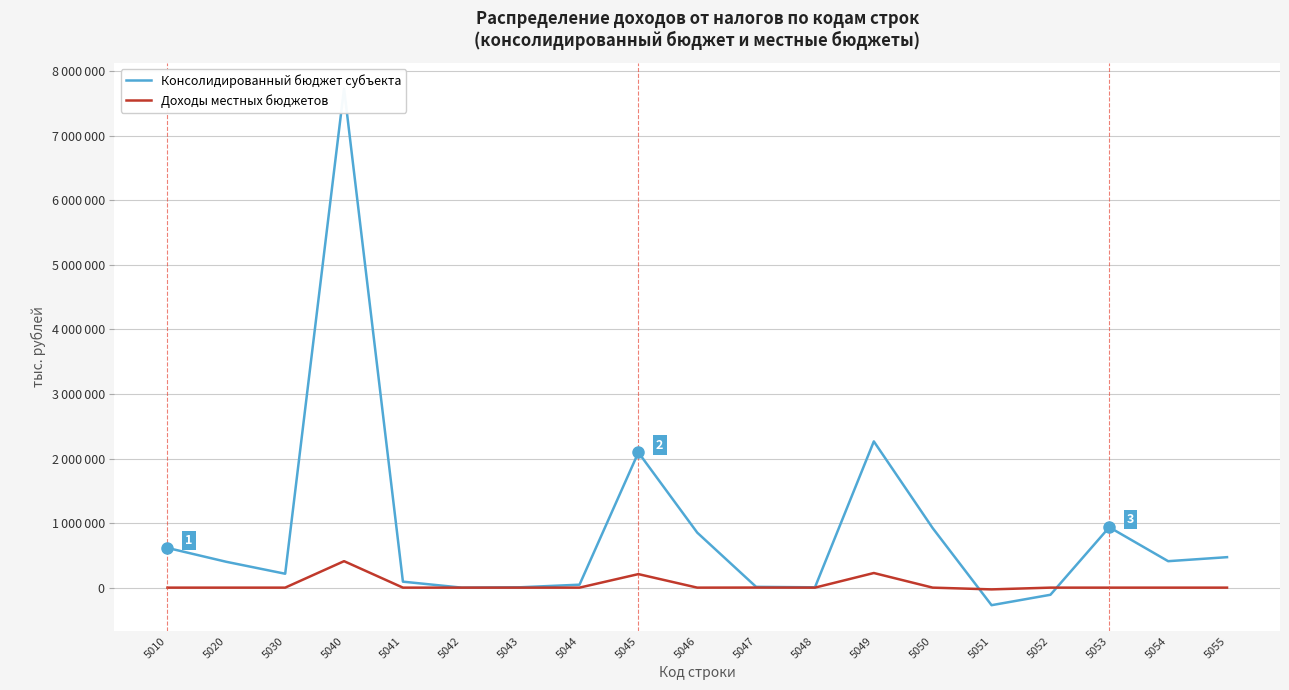

Reading right to left, transcribe all the data shown in this chart.

Консолидированный бюджет субъекта: 5055=471825	5054=409625	5053=935763	5052=-110637	5051=-271880	5050=921692	5049=2264976	5048=4931	5047=12117	5046=852092	5045=2093940	5044=45597	5043=5844	5042=-102	5041=92550	5040=7728333	5030=215128	5020=400077	5010=615205
Доходы местных бюджетов: 5055=0	5054=0	5053=0	5052=0	5051=-27188	5050=0	5049=226498	5048=0	5047=1212	5046=0	5045=209394	5044=0	5043=0	5042=0	5041=0	5040=409916	5030=0	5020=0	5010=0